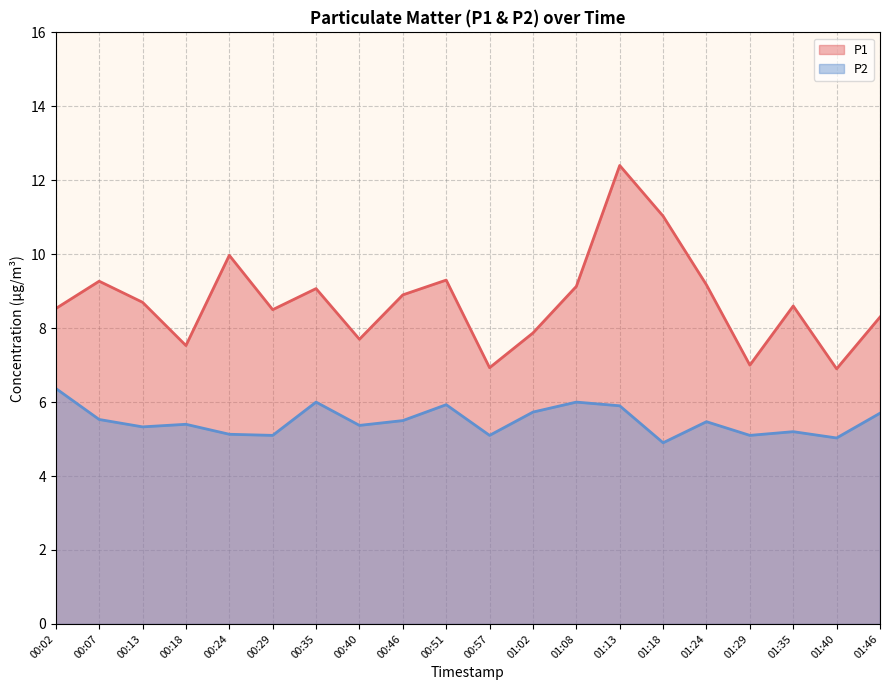

Which has a higher value, 00:35 or 00:24?

00:24